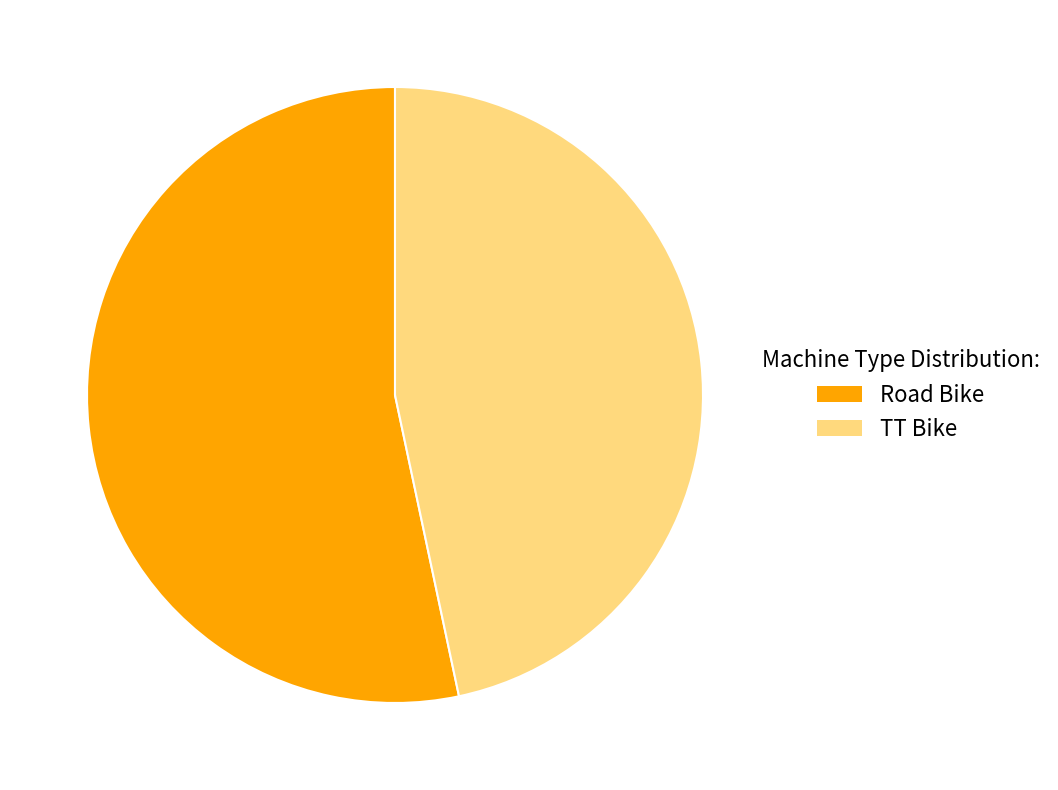

Is TT Bike the majority of the pie?

No